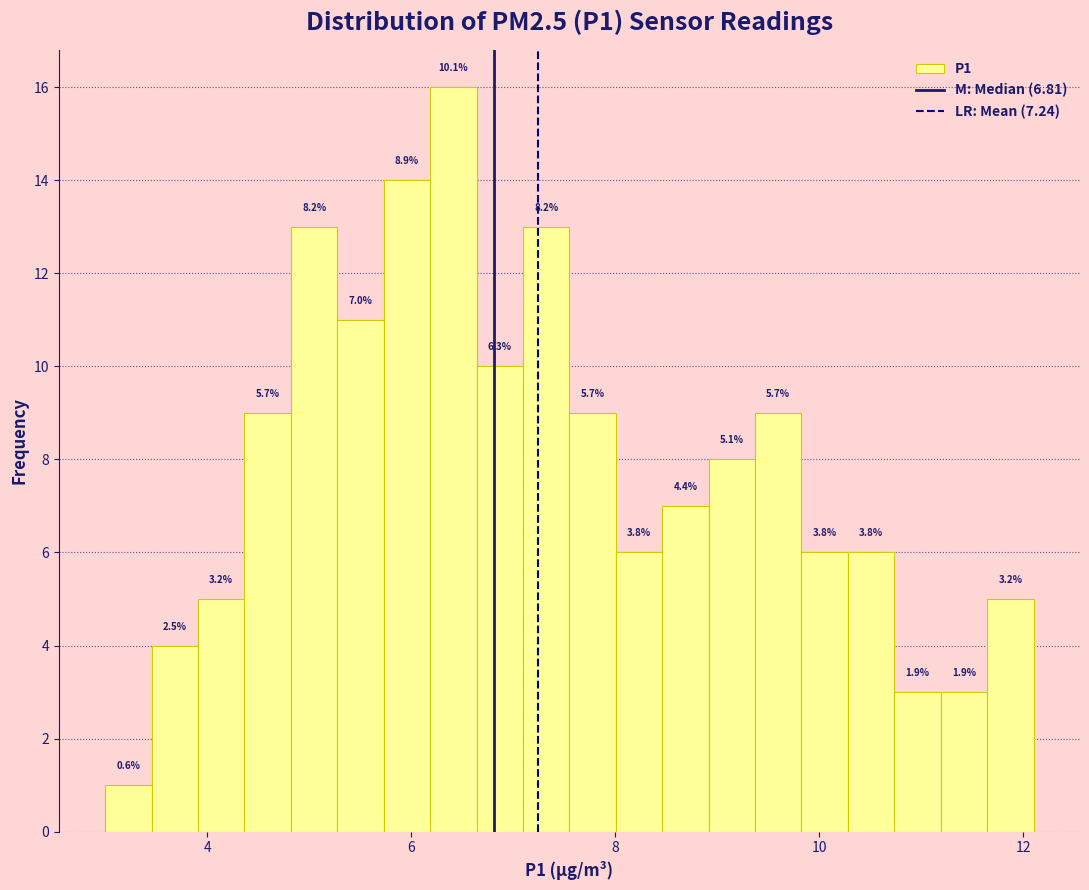

Read against the x-axis, roughly where is the centre of the tallest bar?

6.4